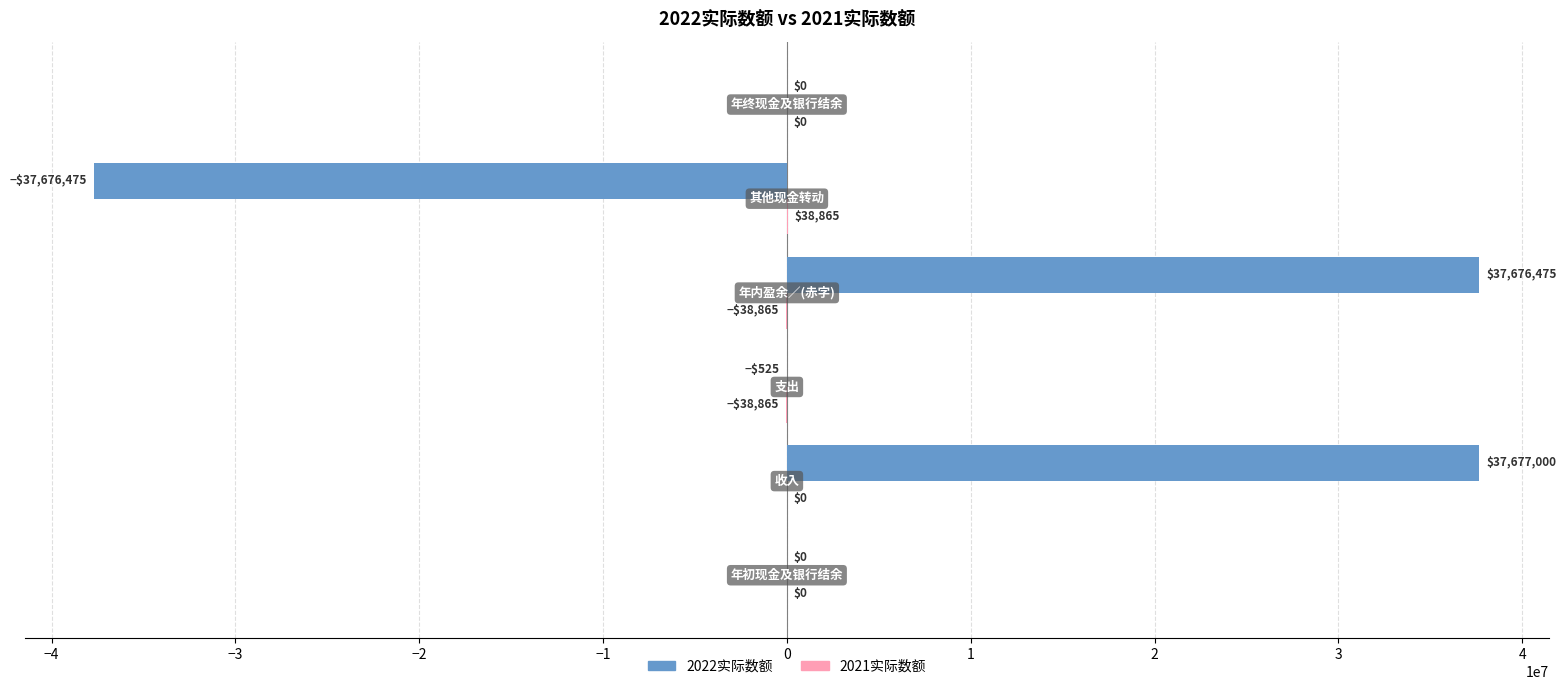

Which series has the largest total across all categories?

2022实际数额